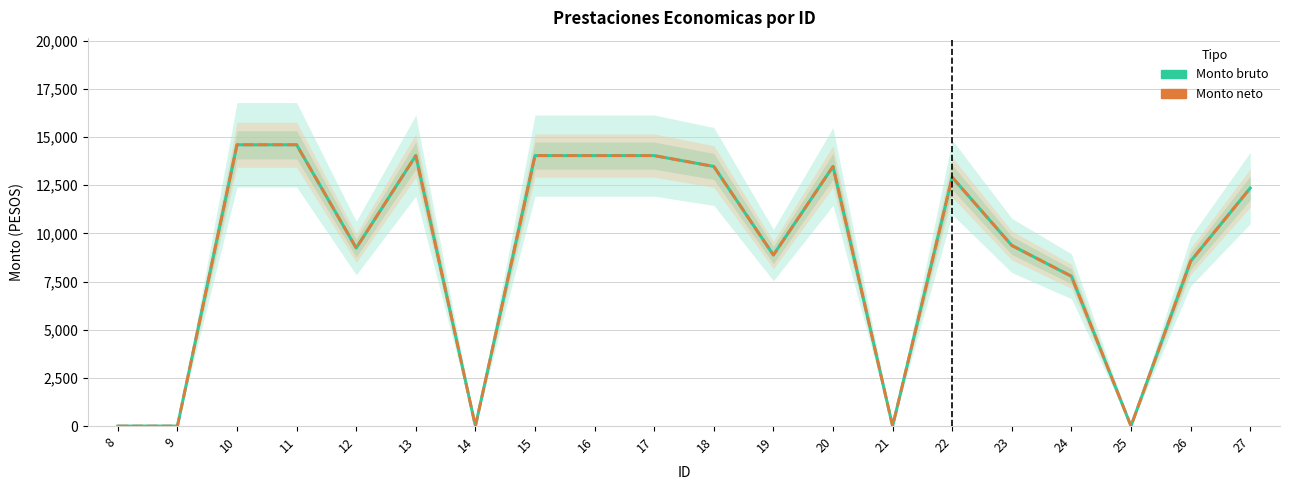

True or false: Monto bruto has a value of 6133.3 at 13.

False